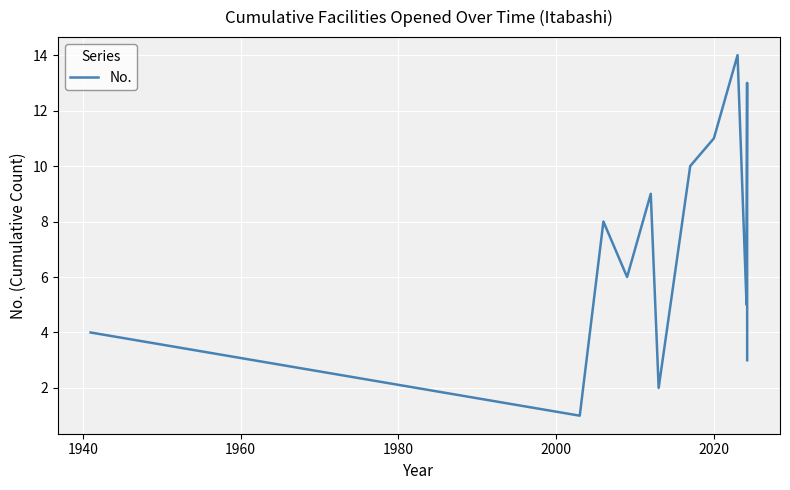

What is the difference between the maximum and minimum values?

13